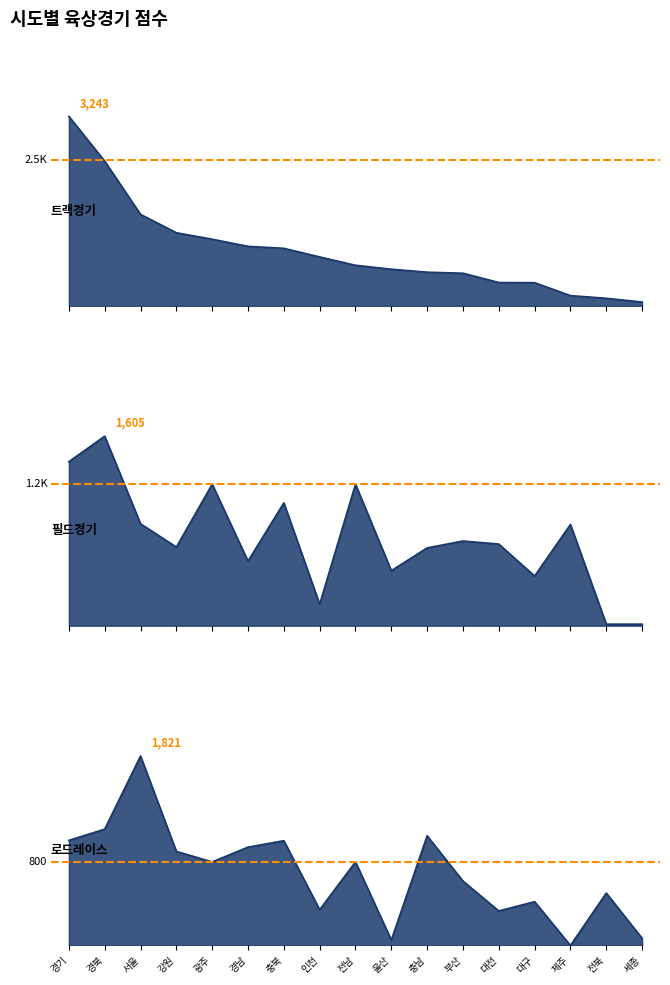

Between 충북 and 부산, which is larger?

충북